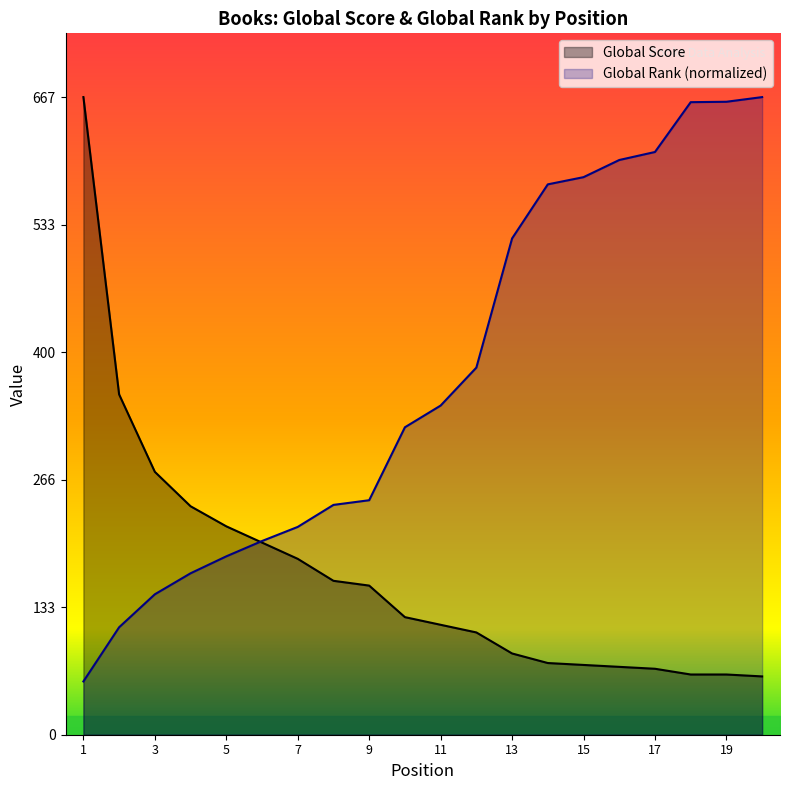

Reading left to right, what are all the values shown in this chart?

Global Score: 1=667.0	2=356.0	3=275.0	4=239.0	5=218.0	6=201.0	7=184.0	8=161.0	9=156.0	10=123.0	11=115.0	12=107.0	13=85.0	14=75.0	15=73.0	16=71.0	17=69.0	18=63.0	19=63.0	20=61.0
Global Rank (scaled): 1=55.7	2=112.4	3=146.9	4=168.9	5=186.6	6=202.6	7=217.4	8=240.4	9=245.3	10=321.6	11=344.3	12=384.0	13=519.1	14=575.7	15=583.3	16=601.2	17=609.6	18=661.7	19=662.1	20=667.0